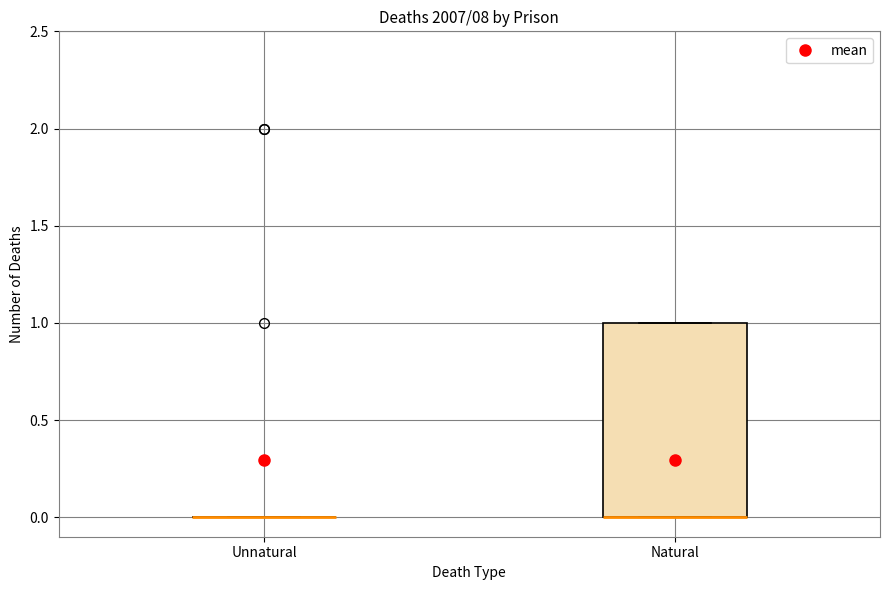

Reading left to right, read every box against the y-axis: the position of its median line, the range the box covers, and the ends of its whiskers. The values are not printed on the chart, so give them approximately, as read against the axis.

Unnatural: box collapsed to a line at 0, whiskers 0 to 0
Natural: median 0 (drawn on the box's lower edge), box 0 to 1, whiskers 0 to 1